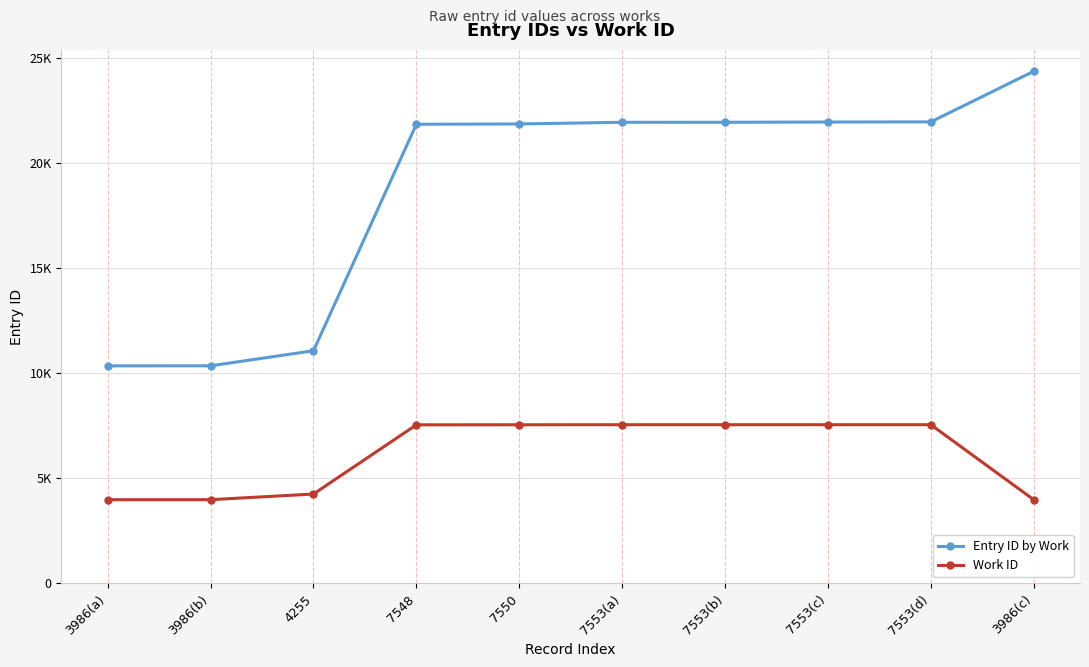

What is the difference between the maximum and minimum values in the Work ID series?

3567